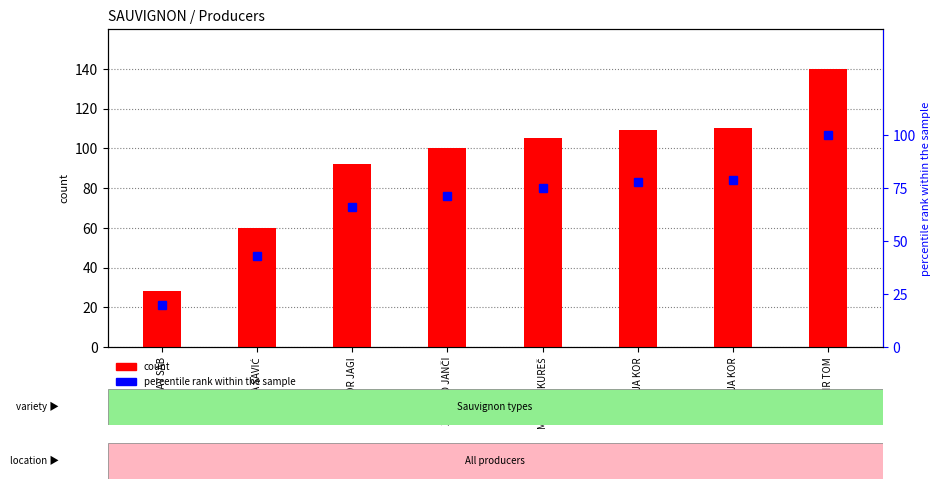

Is the value of percentile rank within the sample at VINARIJA KOR greater than the value of count at MIROSLAV SAB?

Yes